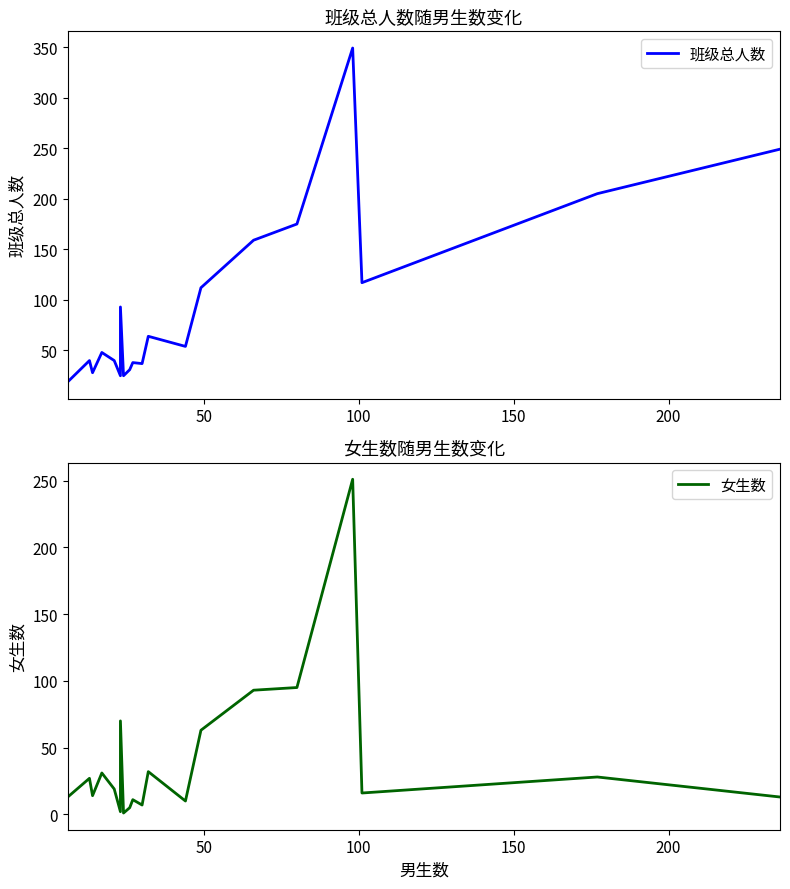

Reading right to left, what are all the values shown in this chart?

班级总人数: 249	205	117	349	175	159	112	54	64	37	38	31	25	93	25	40	48	28	40	19
女生数: 13	28	16	251	95	93	63	10	32	7	11	5	1	70	2	19	31	14	27	13